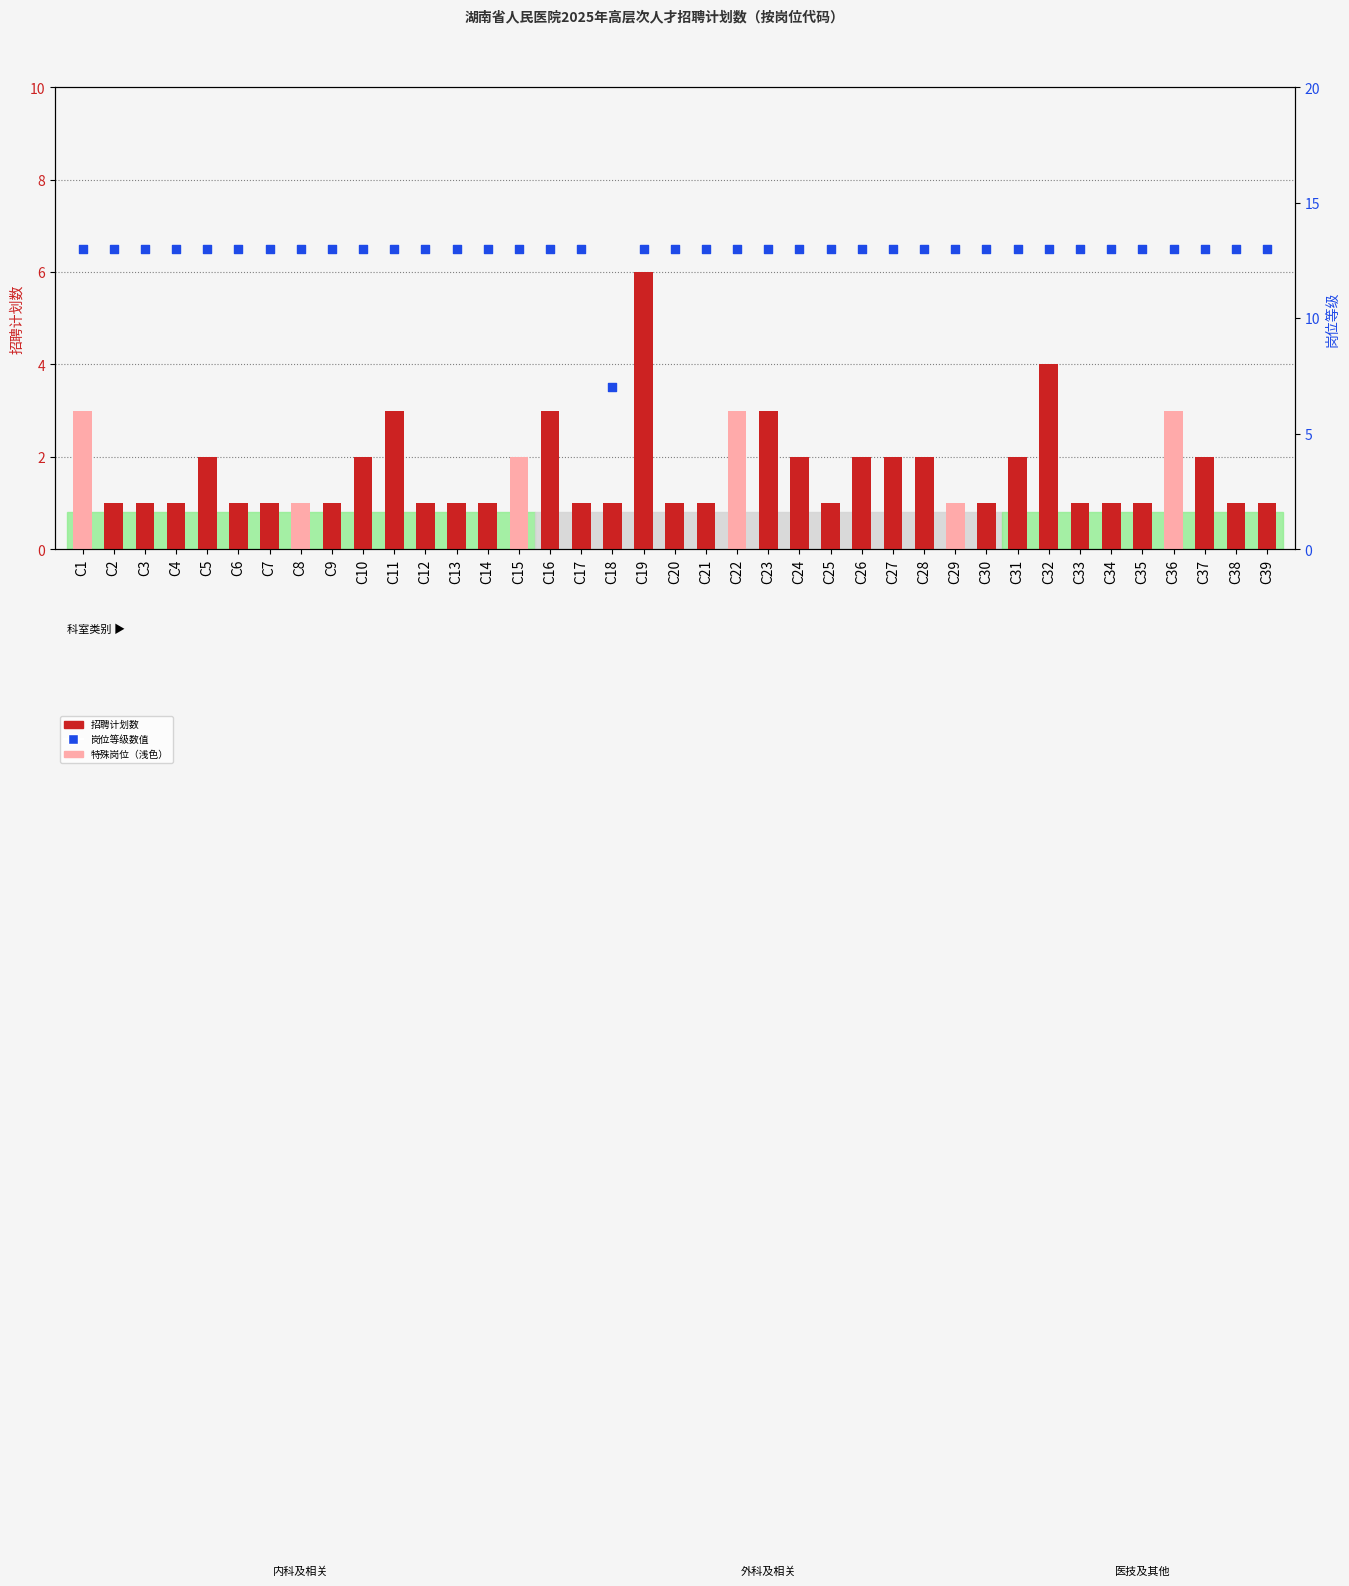

Which series reaches the maximum Y coordinate?

岗位等级数值